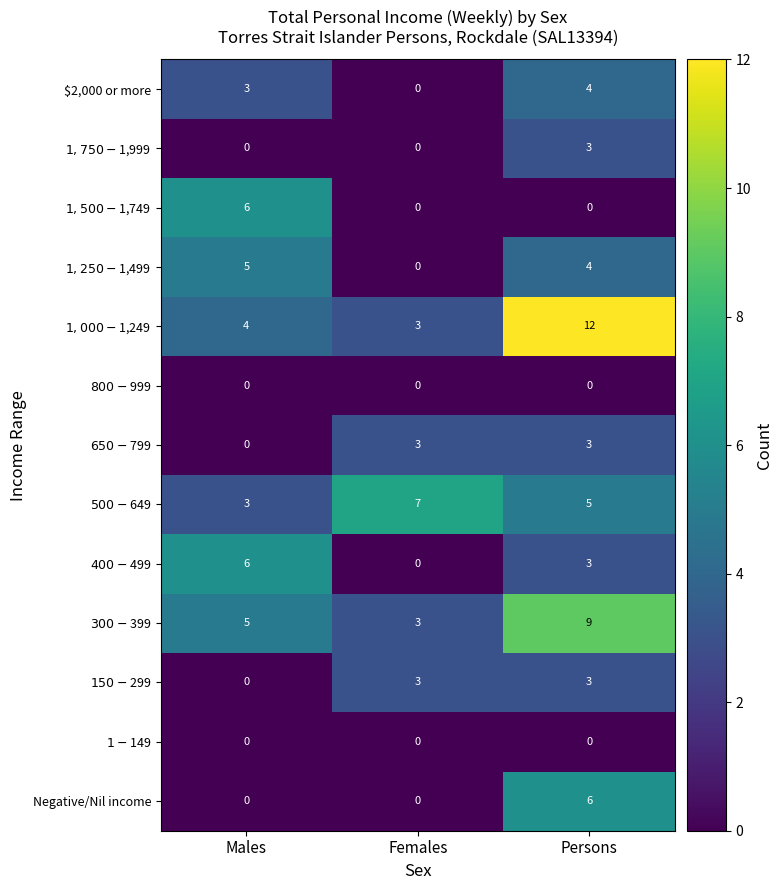

At which category is the sum across all series the highest?

Persons